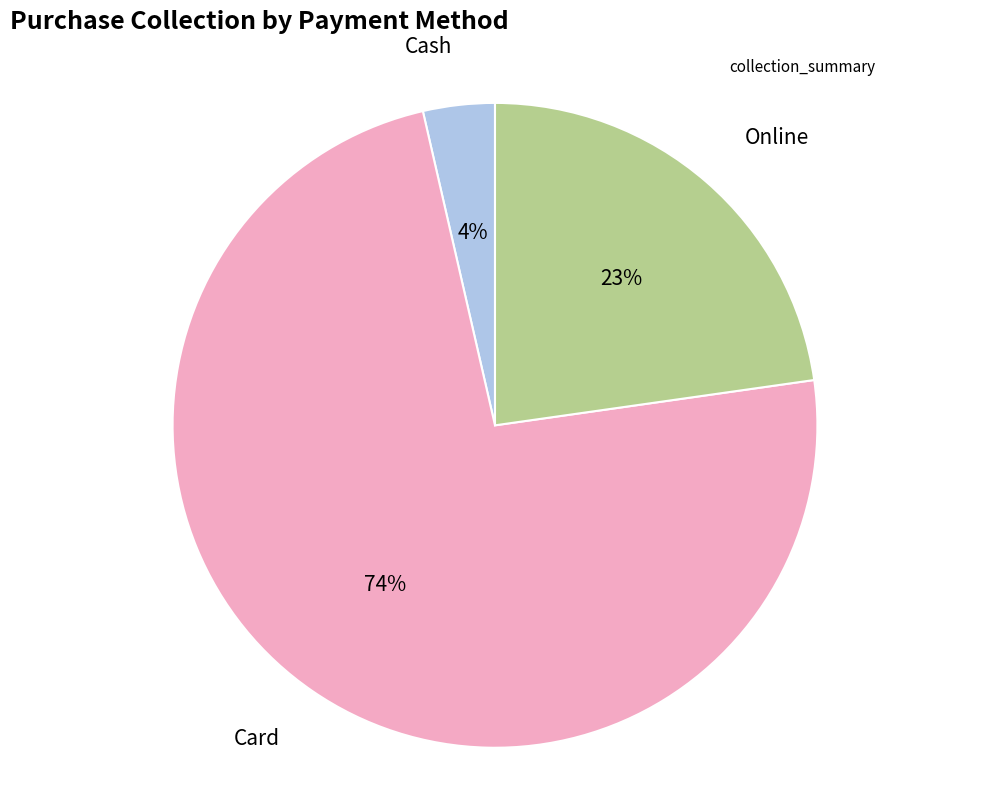

Count the number of slices in the pie.

3